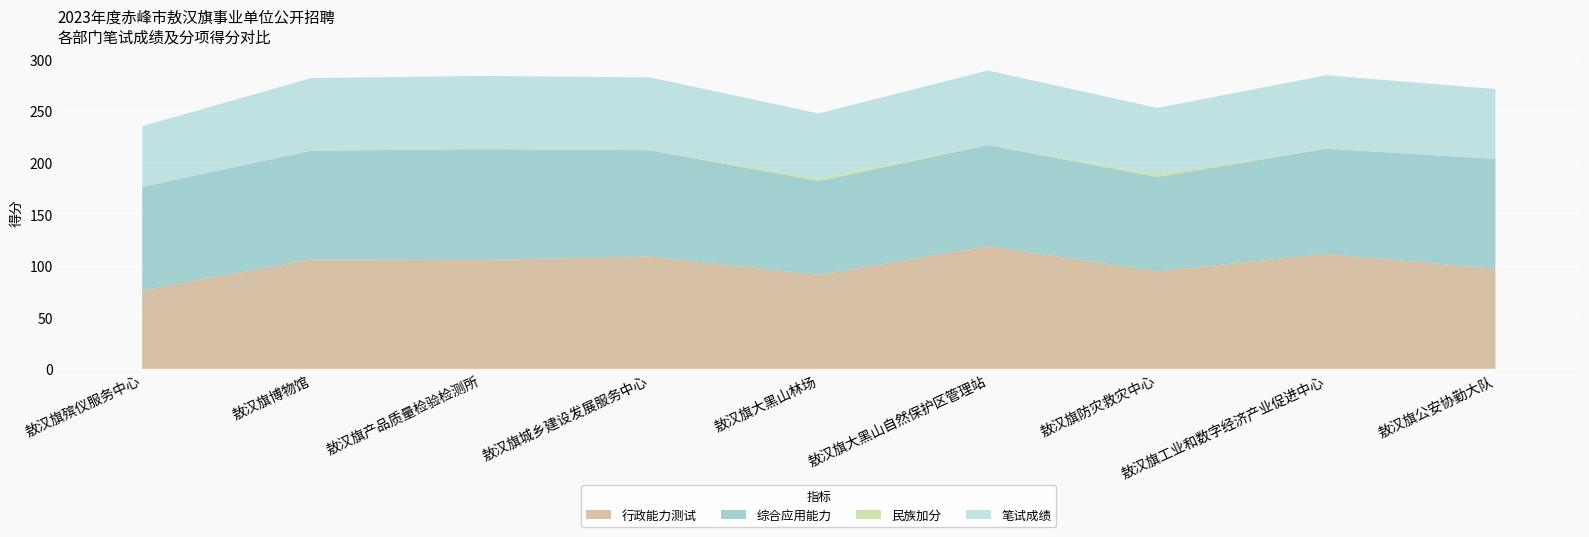

Reading right to left, list all the values displayed in this chart.

行政能力测试: 敖汉旗公安协勤大队=97.0	敖汉旗工业和数字经济产业促进中心=111.5	敖汉旗防灾救灾中心=94.5	敖汉旗大黑山自然保护区管理站=119.0	敖汉旗大黑山林场=91.0	敖汉旗城乡建设发展服务中心=109.0	敖汉旗产品质量检验检测所=105.5	敖汉旗博物馆=106.0	敖汉旗殡仪服务中心=76.0
综合应用能力: 敖汉旗公安协勤大队=106.5	敖汉旗工业和数字经济产业促进中心=102.0	敖汉旗防灾救灾中心=91.5	敖汉旗大黑山自然保护区管理站=98.0	敖汉旗大黑山林场=91.0	敖汉旗城乡建设发展服务中心=103.0	敖汉旗产品质量检验检测所=107.5	敖汉旗博物馆=105.5	敖汉旗殡仪服务中心=100.5
民族加分: 敖汉旗公安协勤大队=0.0	敖汉旗工业和数字经济产业促进中心=0.0	敖汉旗防灾救灾中心=2.5	敖汉旗大黑山自然保护区管理站=0.0	敖汉旗大黑山林场=2.5	敖汉旗城乡建设发展服务中心=0.0	敖汉旗产品质量检验检测所=0.0	敖汉旗博物馆=0.0	敖汉旗殡仪服务中心=0.0
笔试成绩: 敖汉旗公安协勤大队=67.8	敖汉旗工业和数字经济产业促进中心=71.2	敖汉旗防灾救灾中心=64.5	敖汉旗大黑山自然保护区管理站=72.3	敖汉旗大黑山林场=63.2	敖汉旗城乡建设发展服务中心=70.7	敖汉旗产品质量检验检测所=71.0	敖汉旗博物馆=70.5	敖汉旗殡仪服务中心=58.8